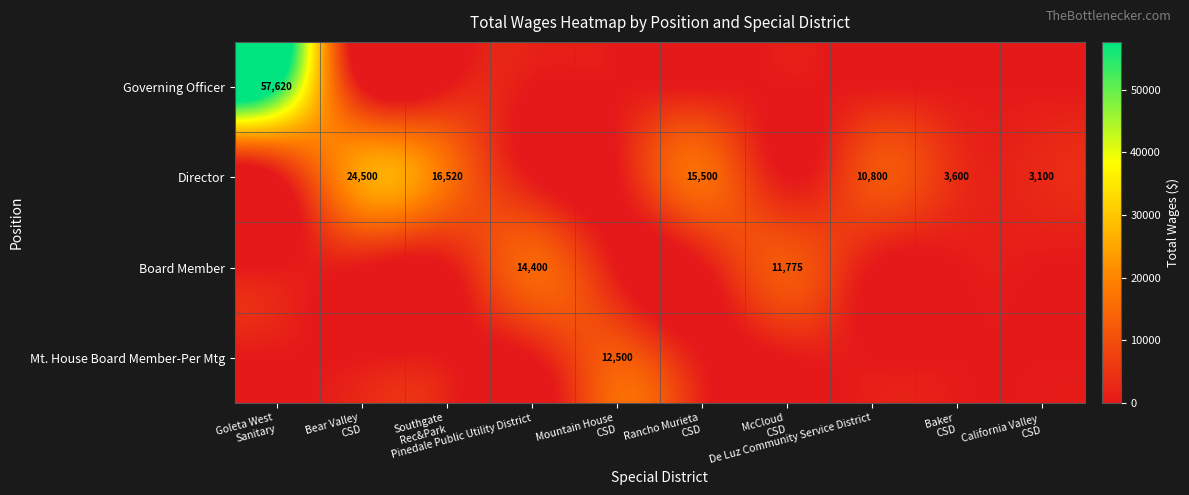

Which series changed the most between Goleta West Sanitary and Baker CSD?

Governing Officer